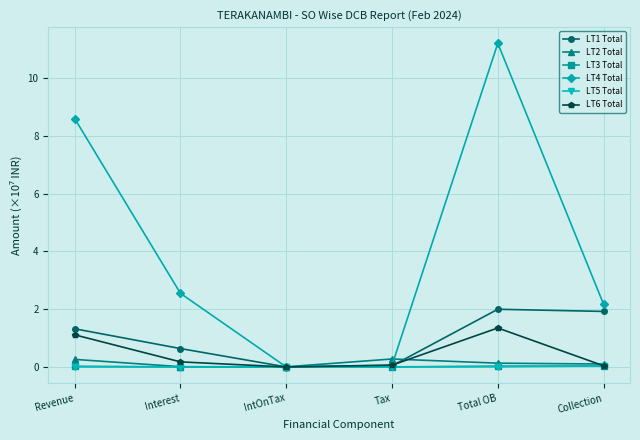

What is the maximum value shown in the chart?

11.2